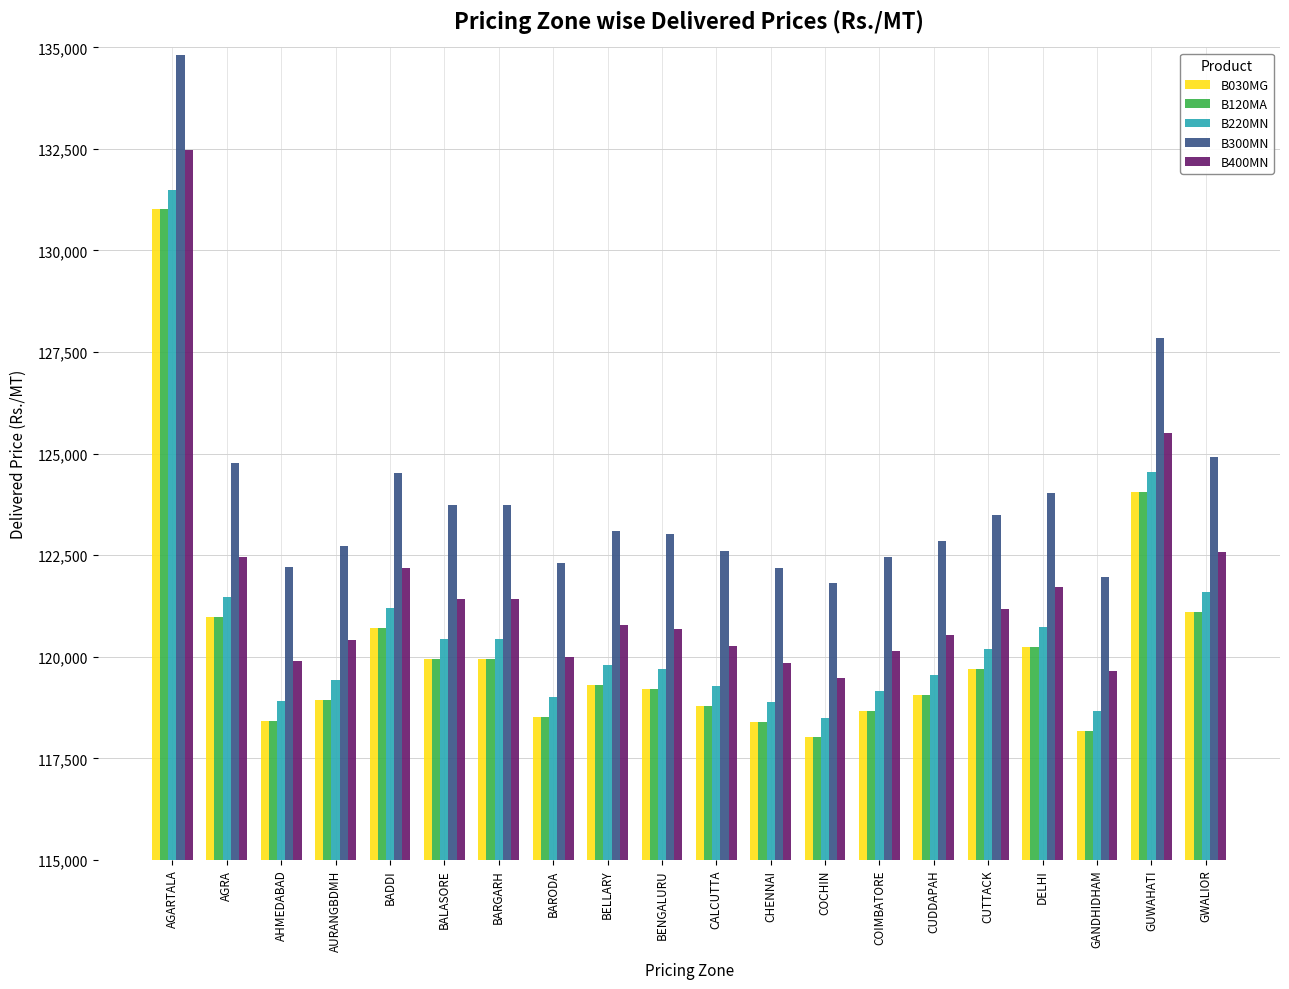

How many series are shown in this chart?

5